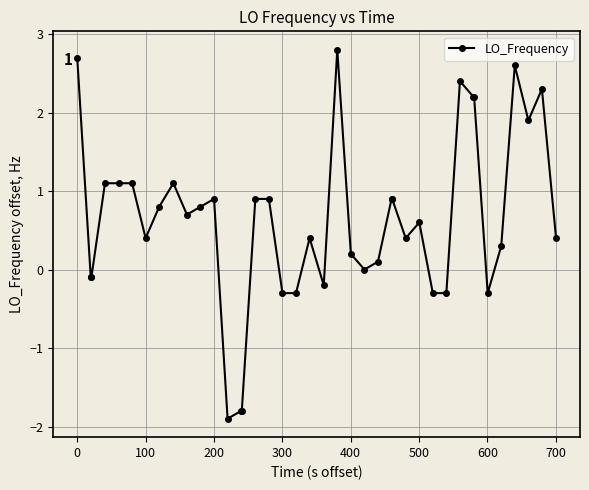

Is this an area chart (filled region under the line)?

No